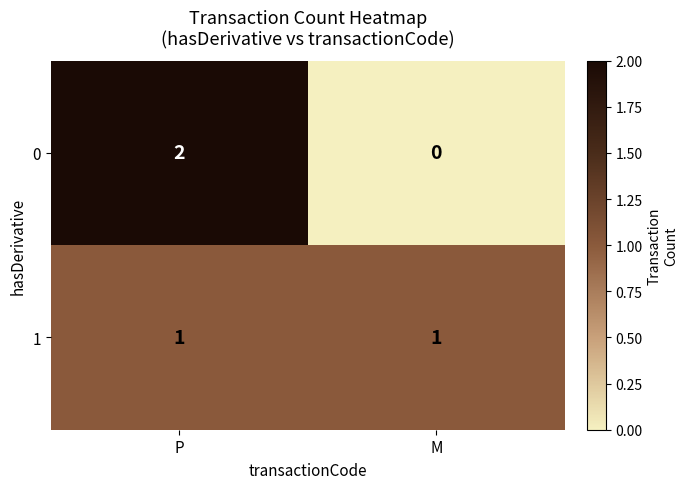

Reading right to left, what are all the values shown in this chart?

0: M=0	P=2
1: M=1	P=1